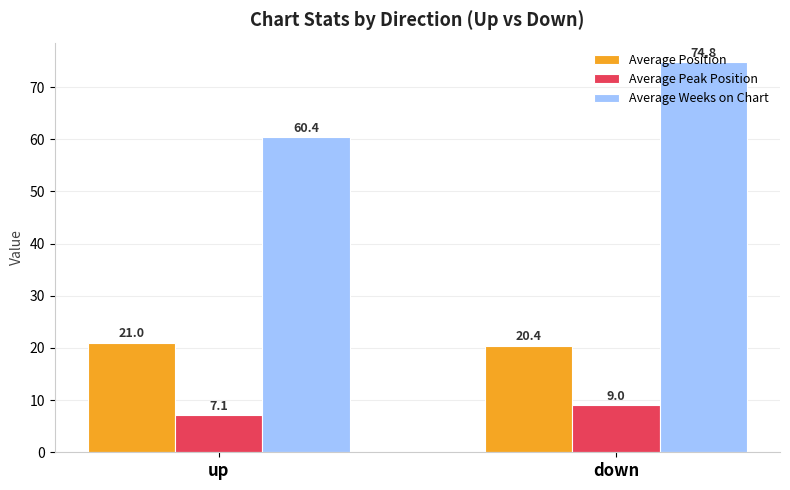

Where is Average Peak Position nearest to the value 8?

up